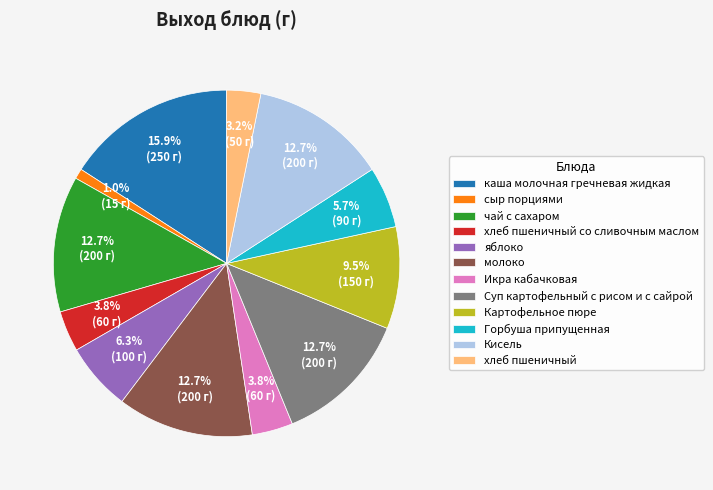

Does Икра кабачковая represent more than half of the total?

No